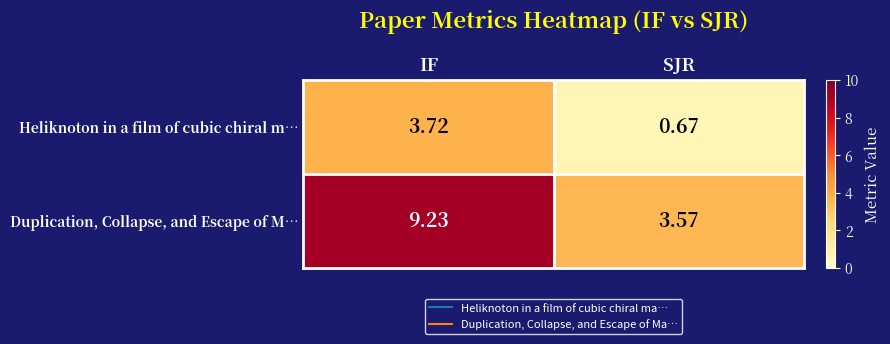

Which series has the widest spread of values?

Duplication, Collapse, and Escape of M…